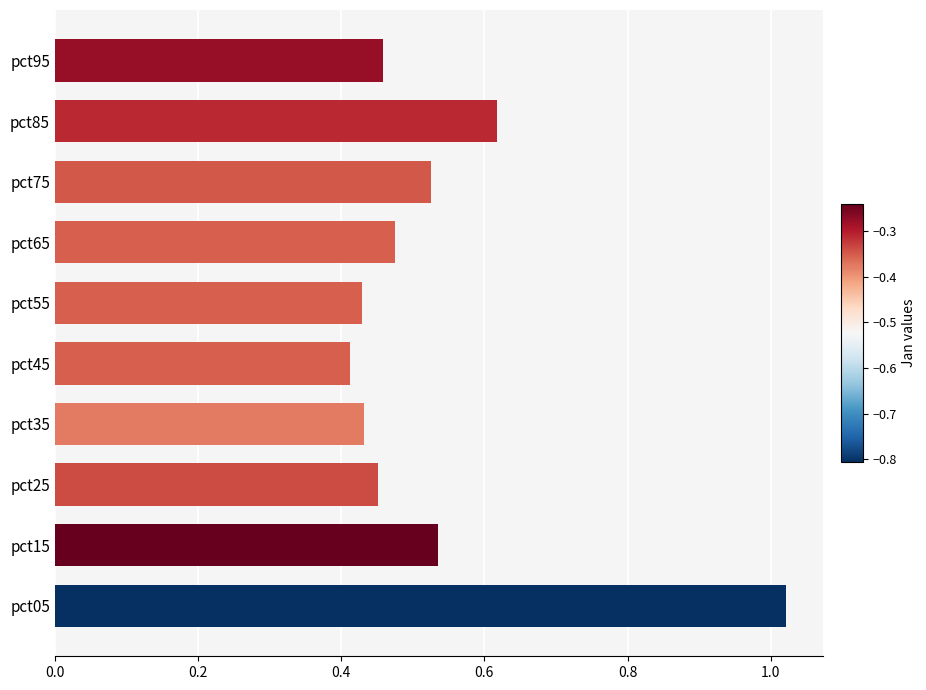

What is the sum of all values?

5.4